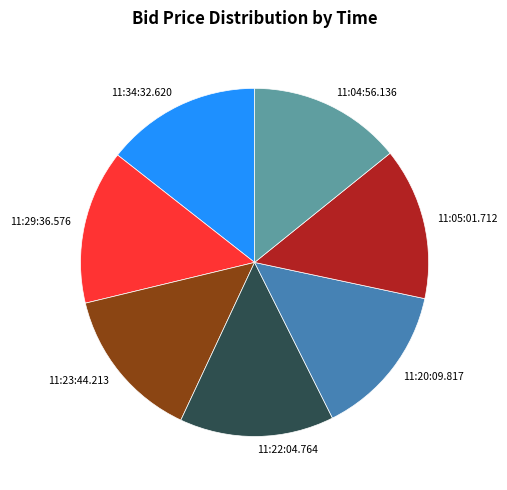

Does any single category account for the majority?

No